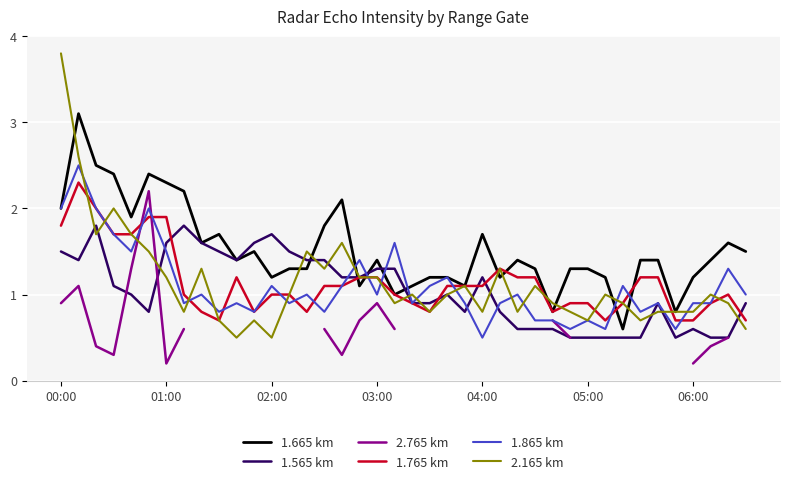

True or false: 1.865 km has a value of 0.4 at 02:00.

False